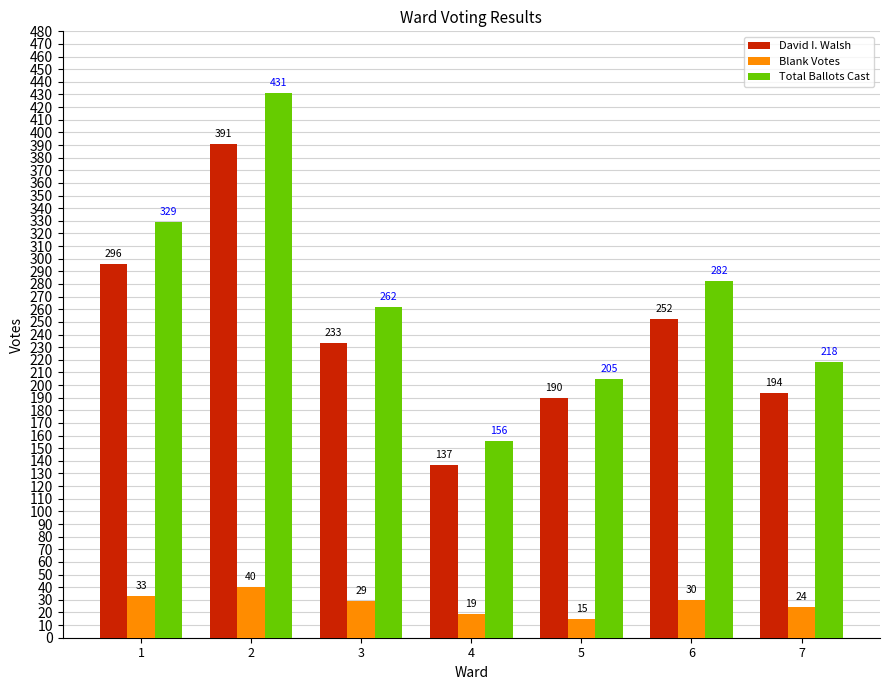

Rank the series by their maximum value, from lowest to highest.

Blank Votes, David I. Walsh, Total Ballots Cast